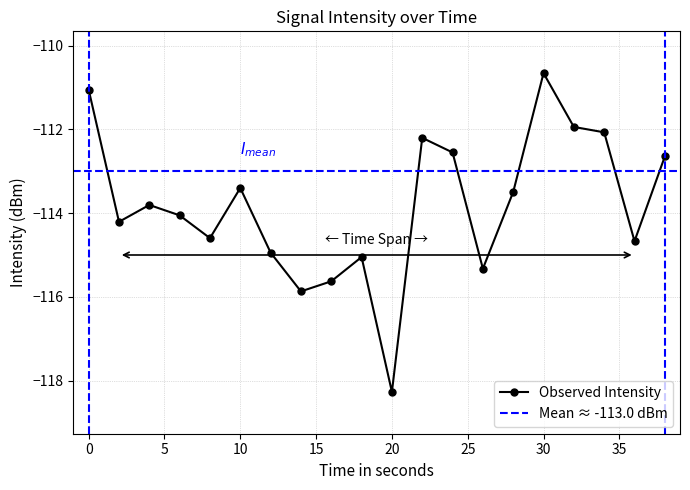

What is the maximum value for Observed Intensity?

-110.7